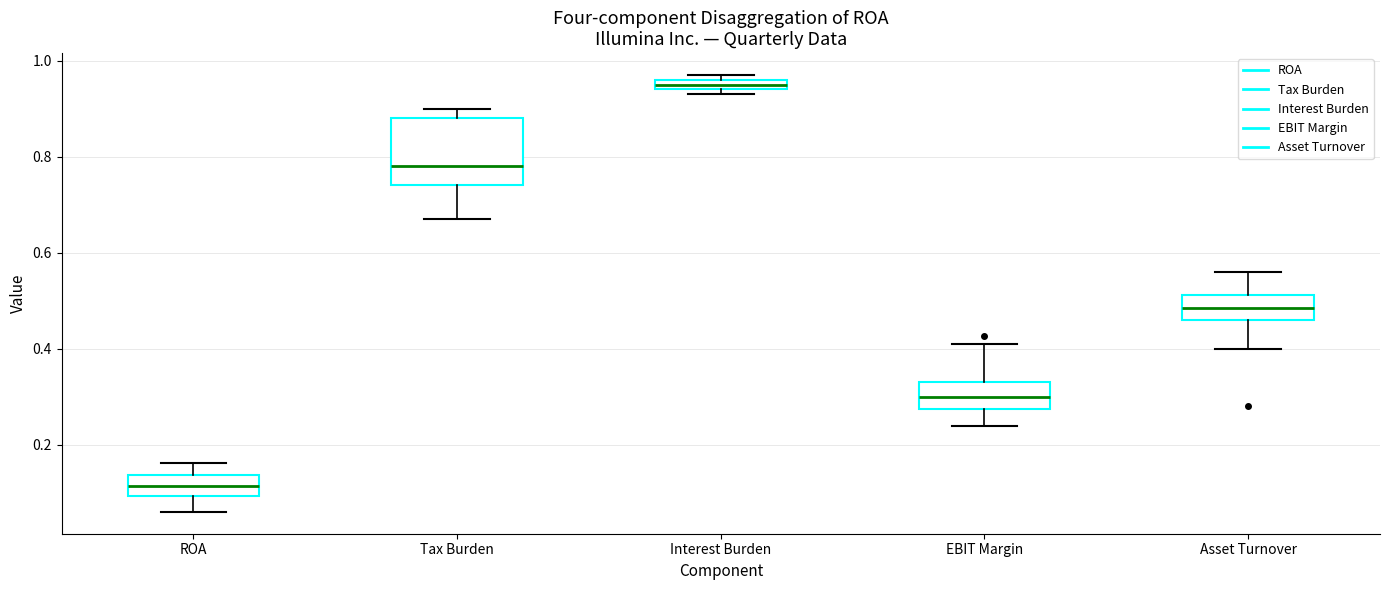

Which box has the highest median line?

Interest Burden